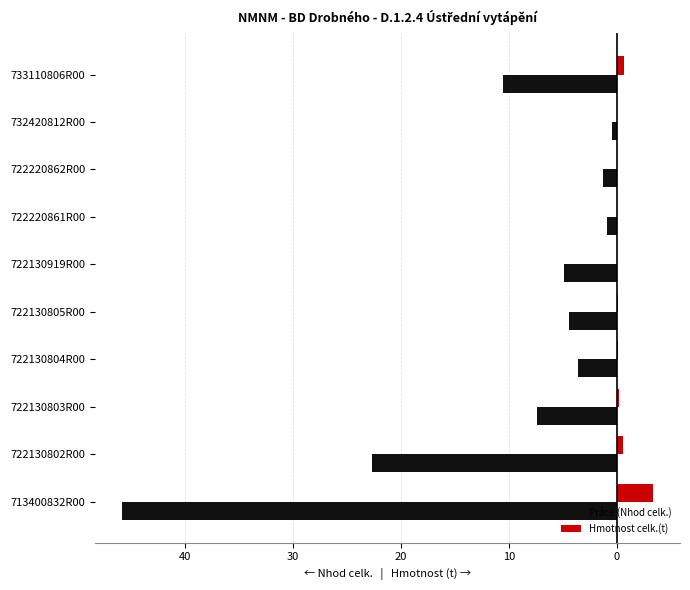

Does the chart contain any negative values?

Yes